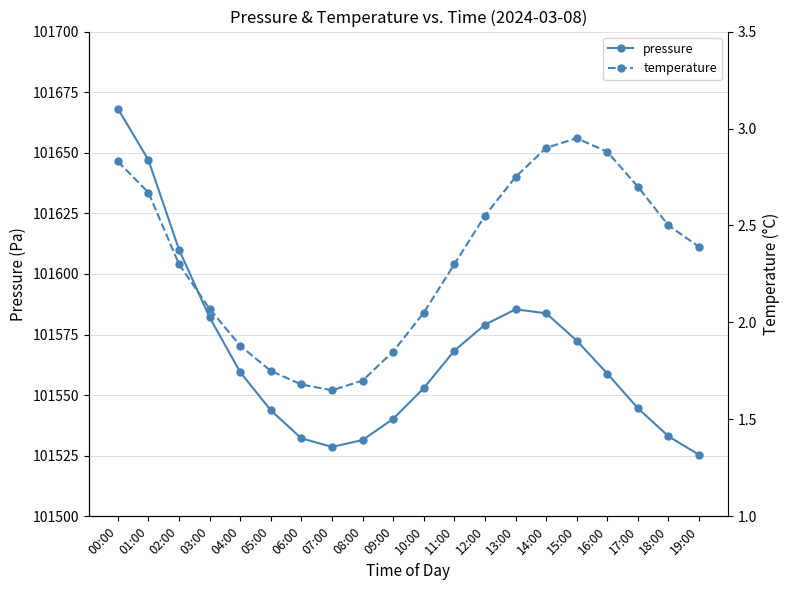

The pressure series shows 64598.6 at 18:00. True or false?

False